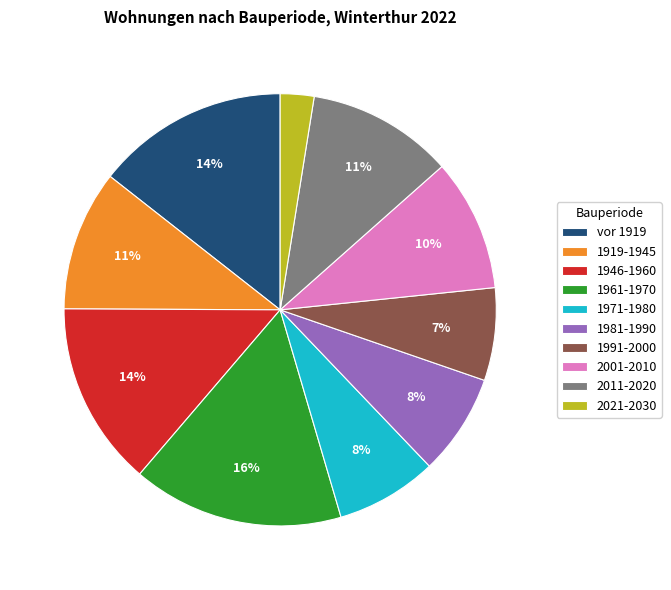

To the nearest percent, what portion does 1919-1945 represent?

11%